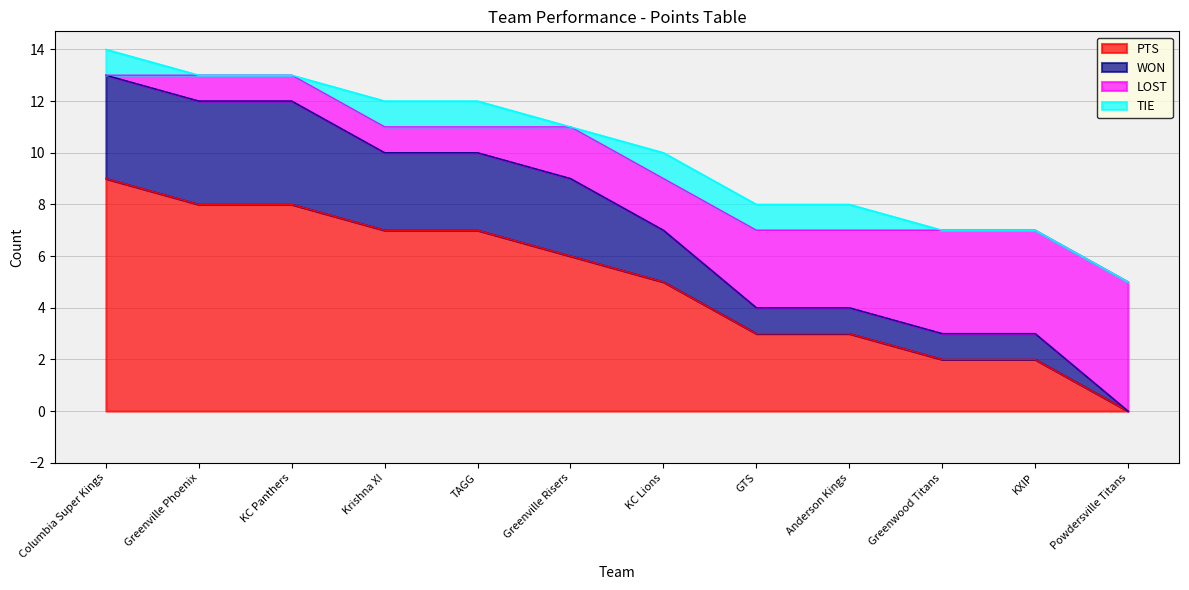

How many data points in PTS are less than 6?

6